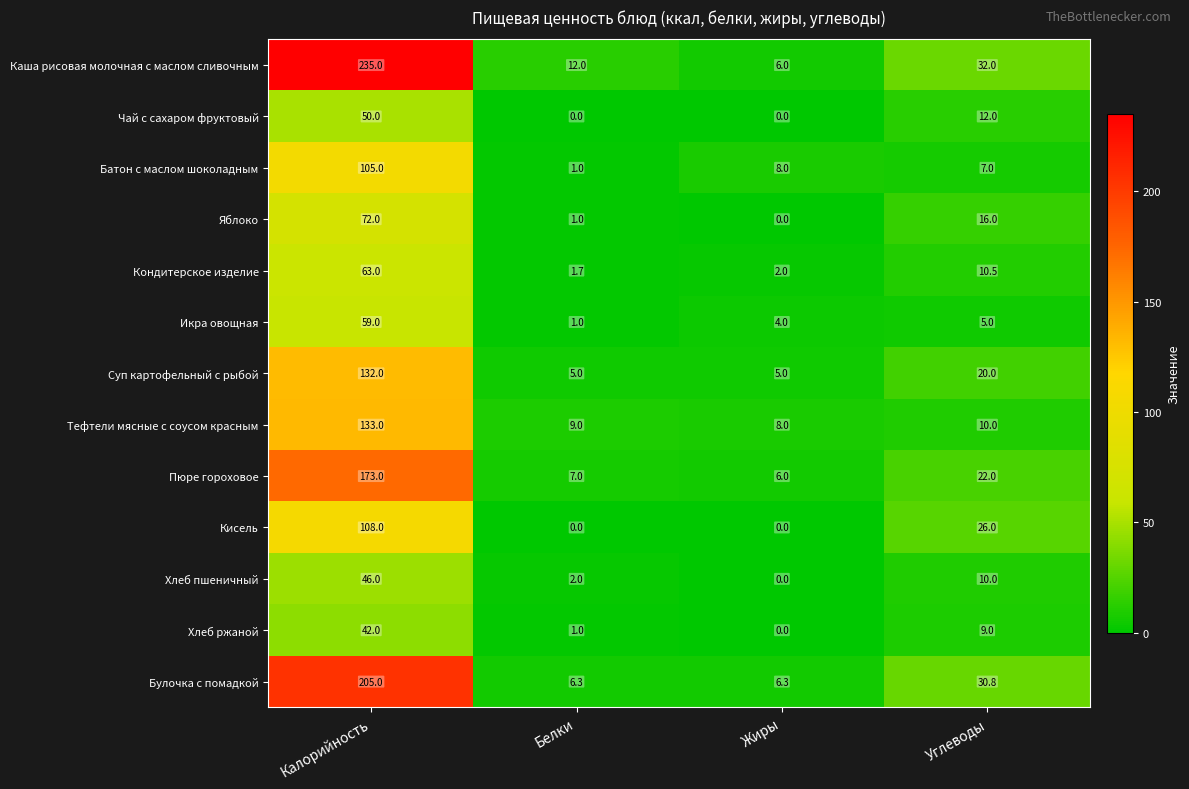

Is it true that Икра овощная equals 4.0 at Жиры?

True